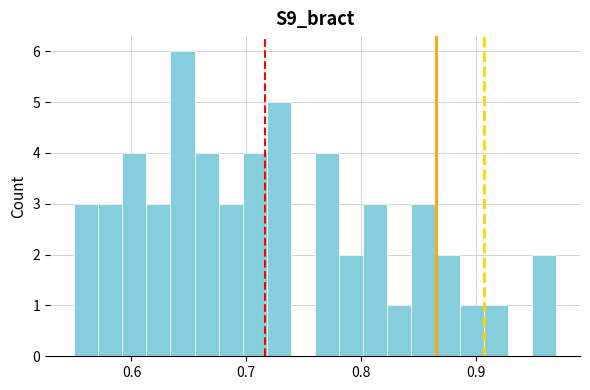

Read against the x-axis, roughly where is the centre of the tallest bar?

0.64